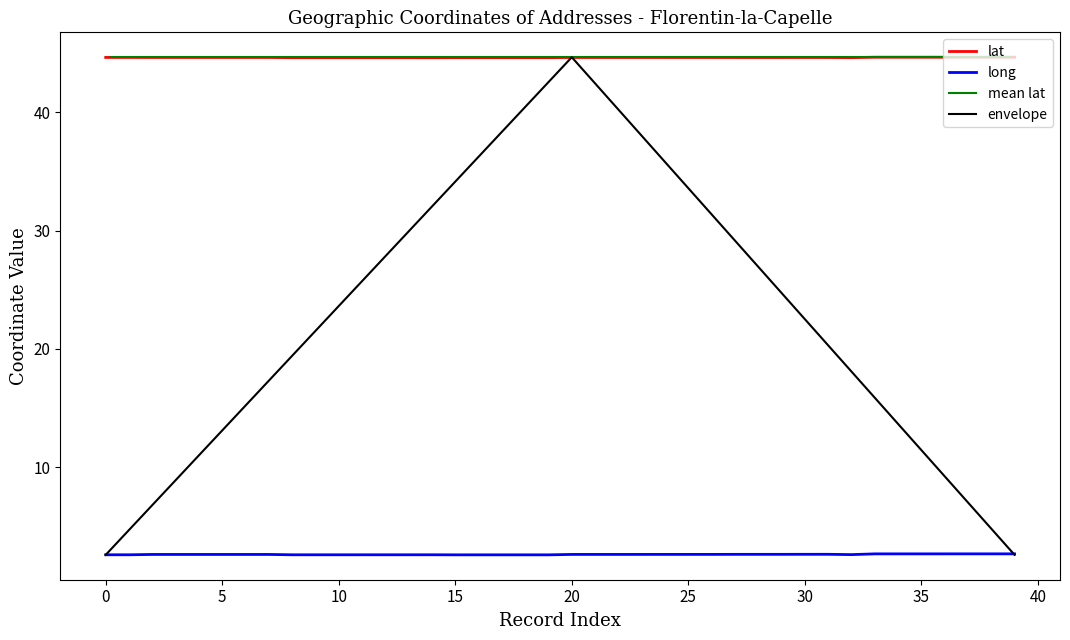

How many data points does each series have?

40